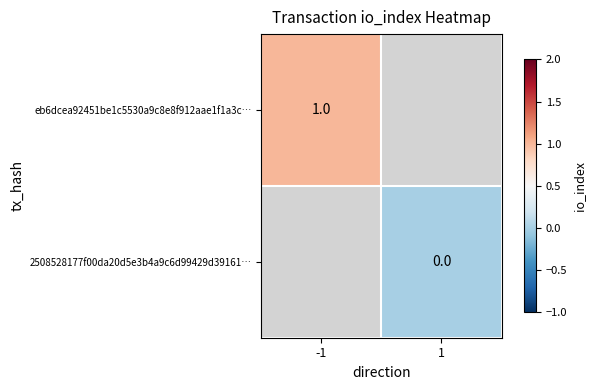

Which label corresponds to the largest value in the chart?

-1